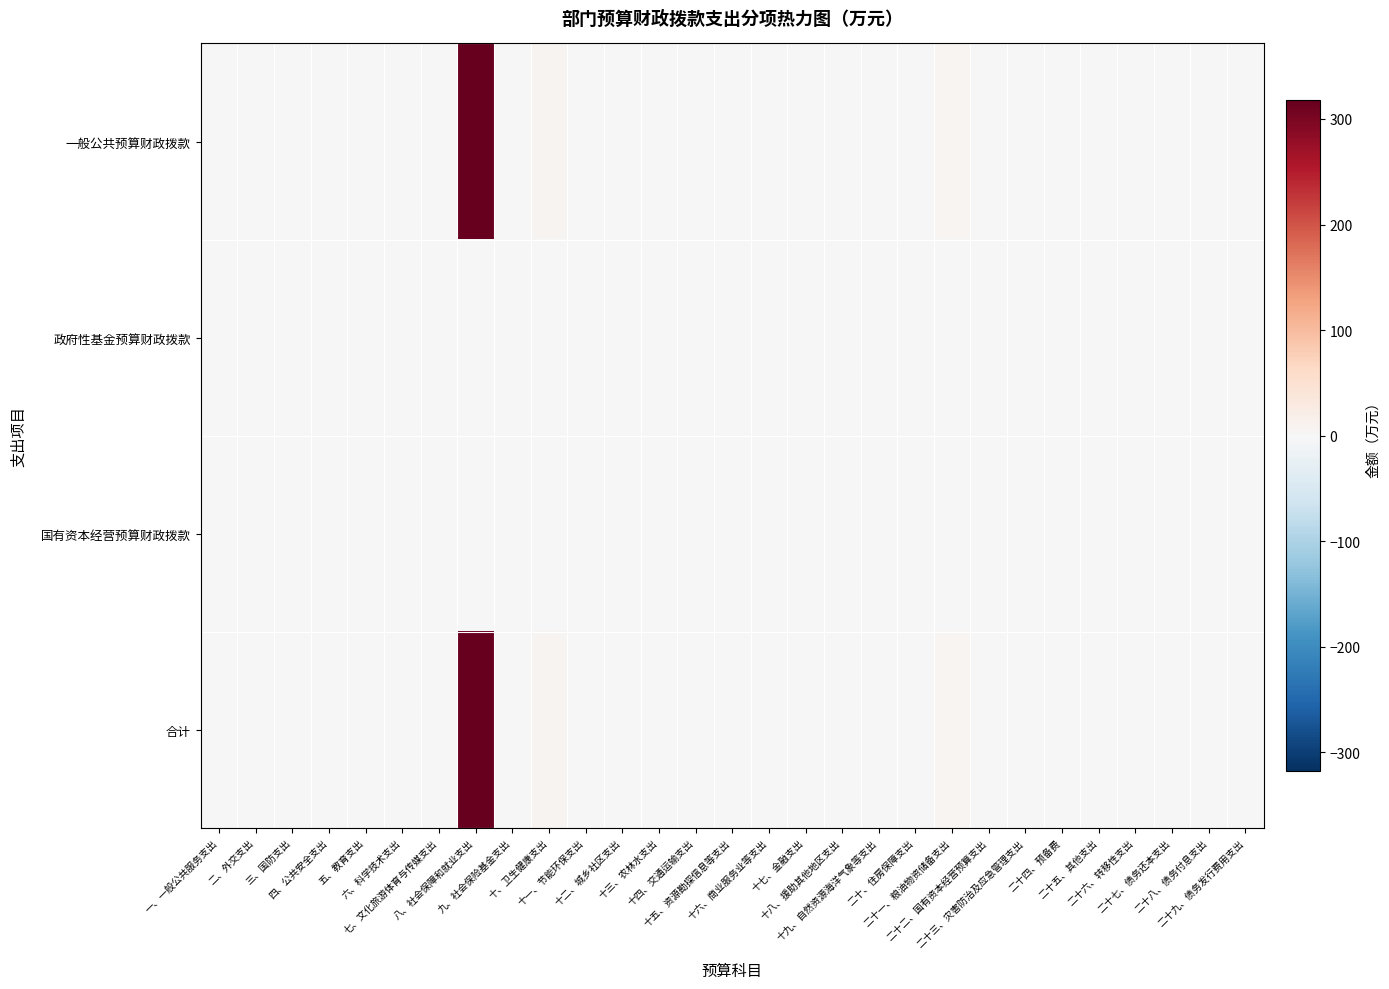

Which series has the widest spread of values?

一般公共预算财政拨款